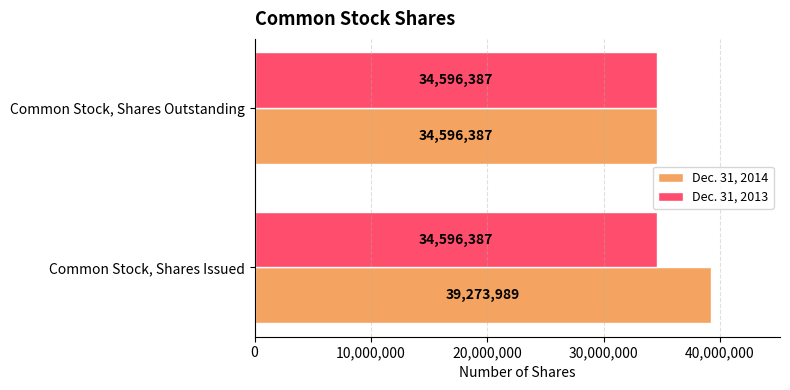

Which series has the largest total across all categories?

Dec. 31, 2014